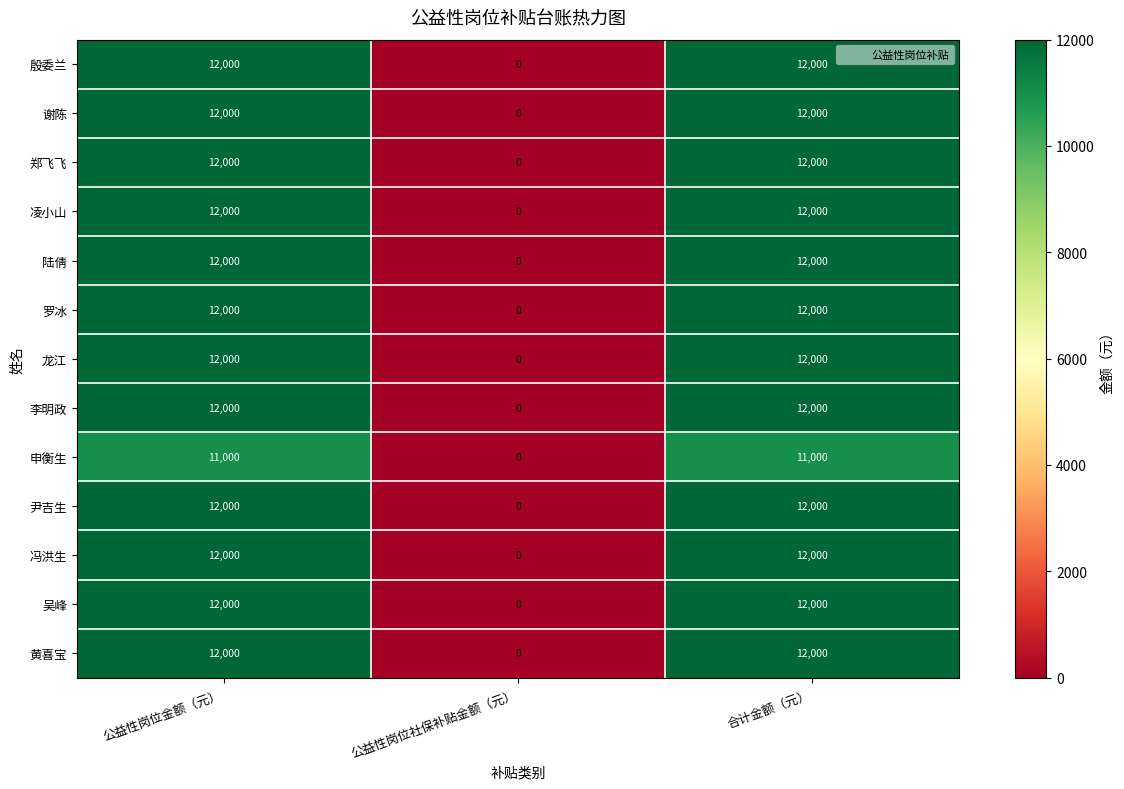

What is the average value of the 吴峰 series?

8000